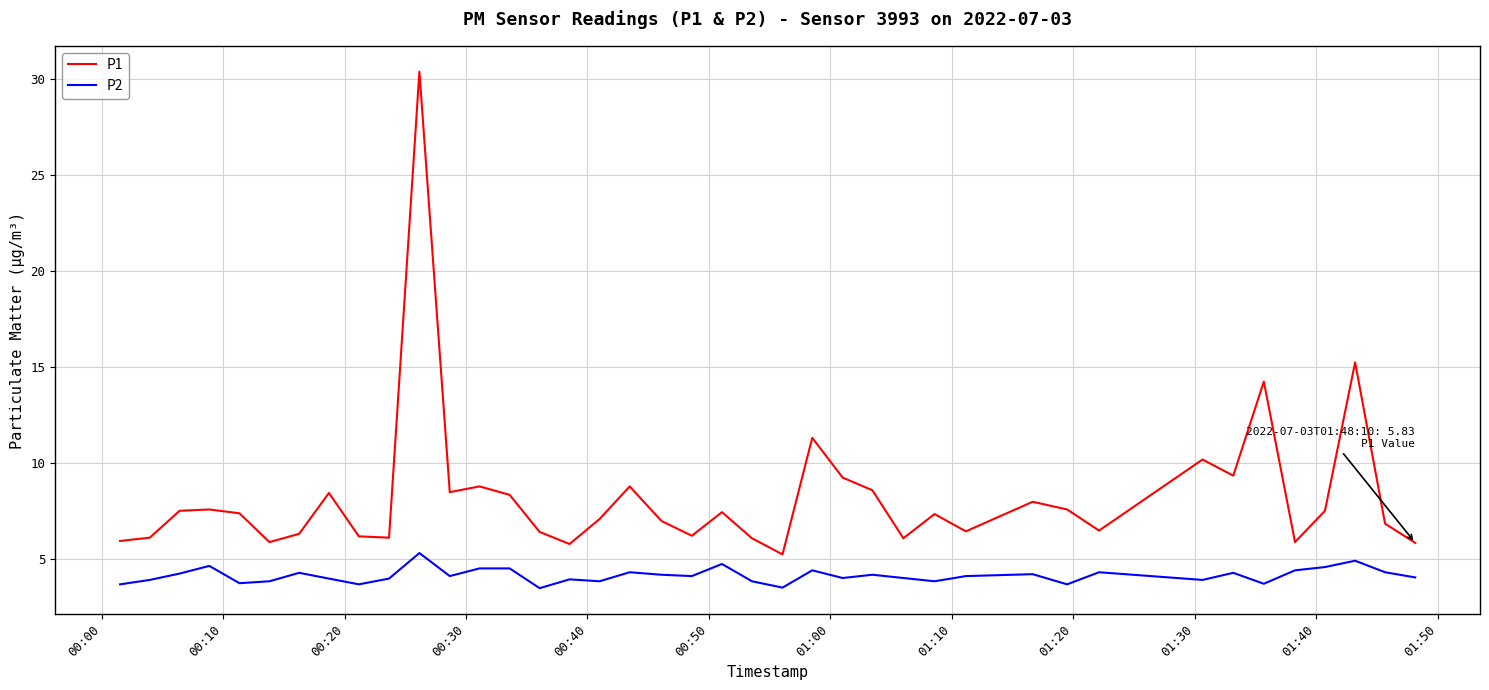

What is the difference between the maximum and minimum values in the P2 series?

1.8